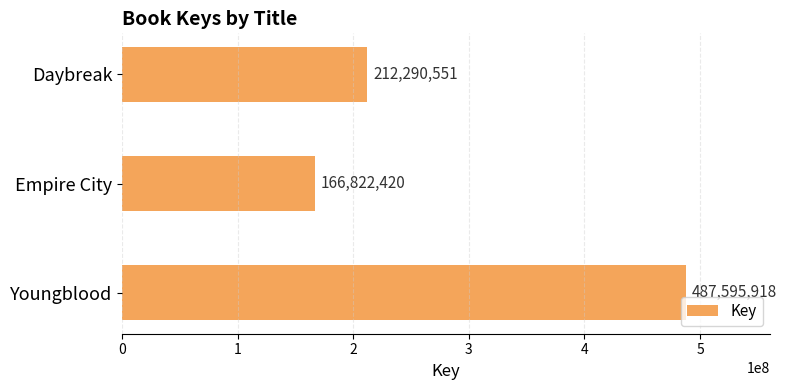

How many values are between 166822420 and 487595918?

3